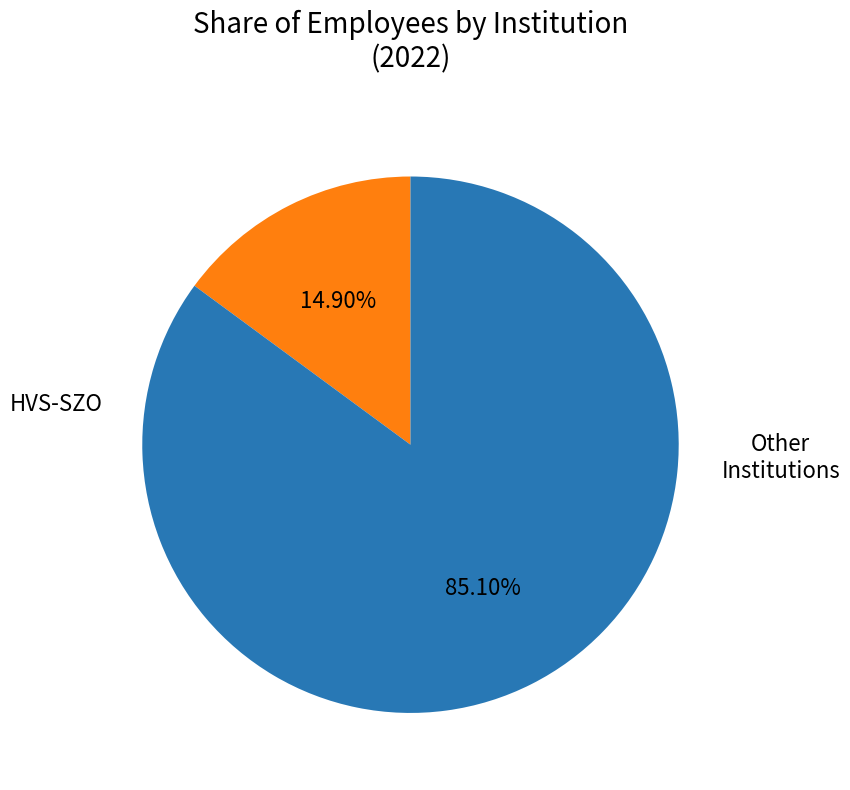

Is there any slice that represents more than half of the pie?

Yes